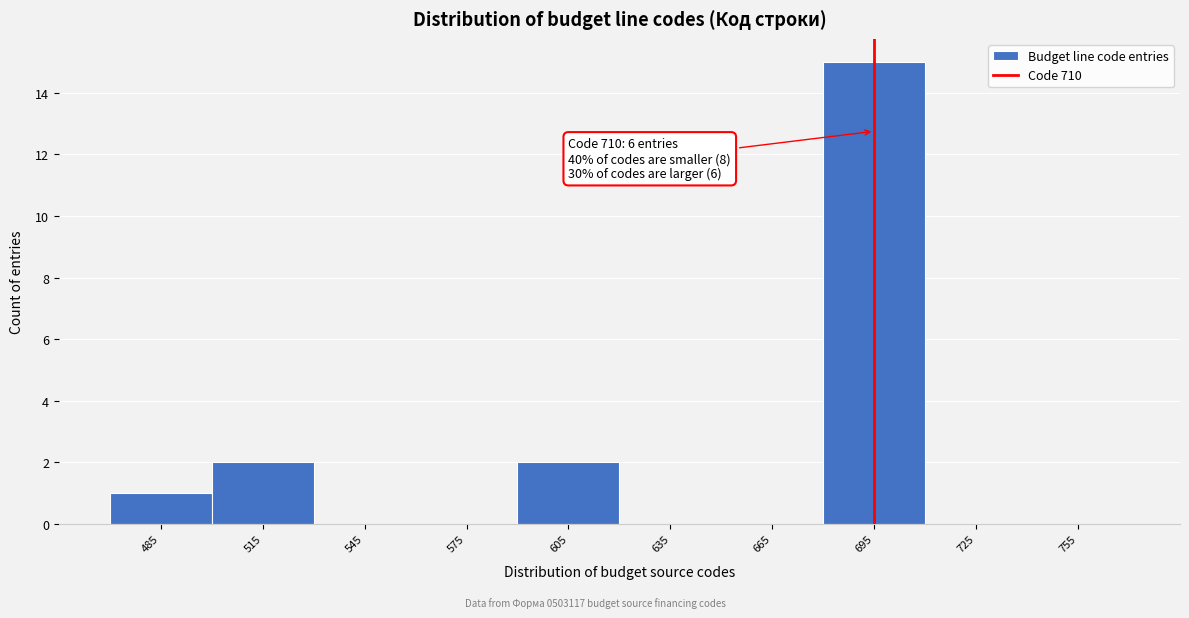

Reading left to right, what are all the values shown in this chart?

485=1	515=2	545=0	575=0	605=2	635=0	665=0	695=15	725=0	755=0